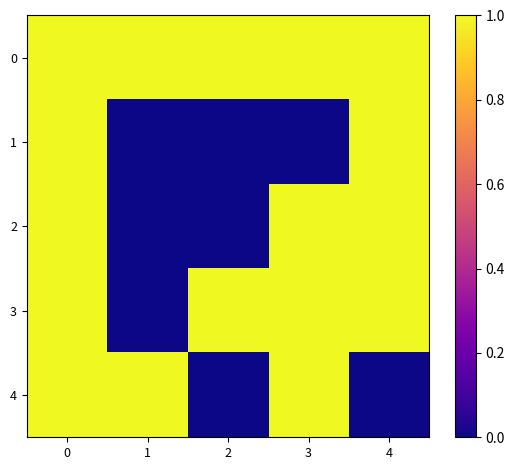

How many series are shown in this chart?

5